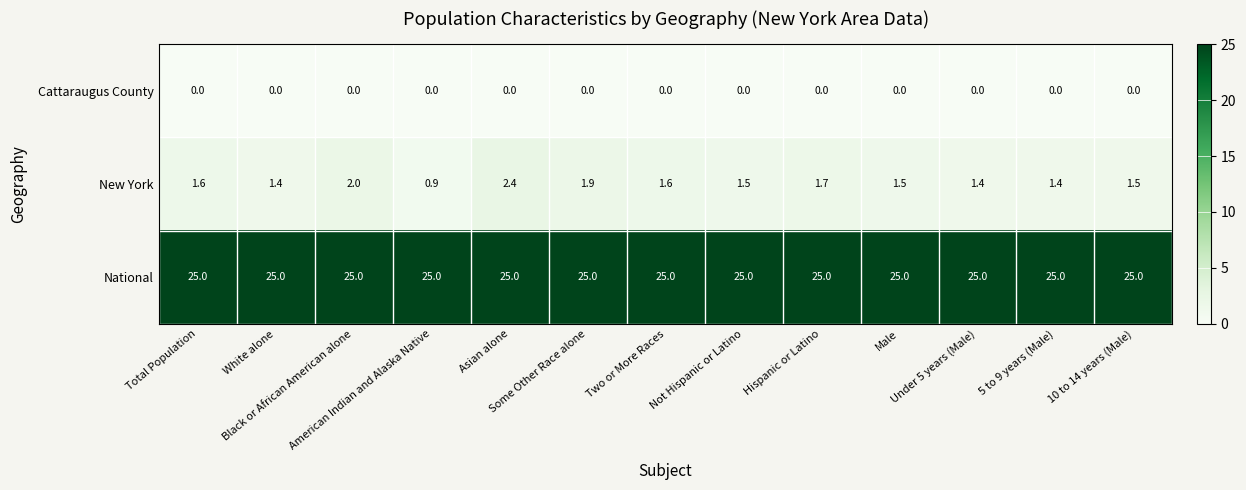

Which series has the widest spread of values?

New York